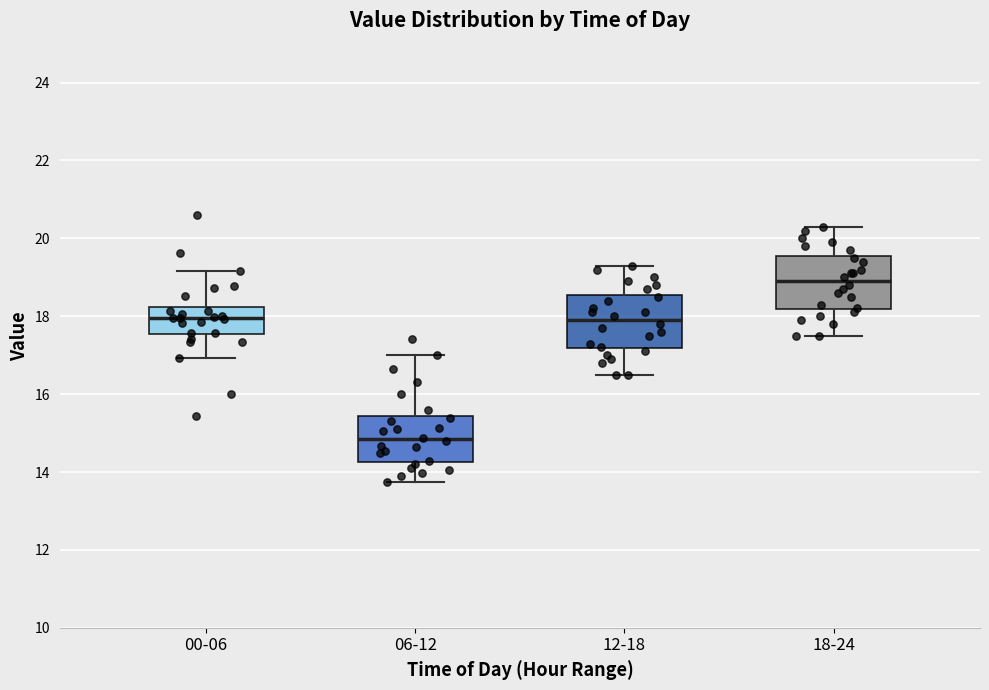

Which box's median line is the highest?

18-24